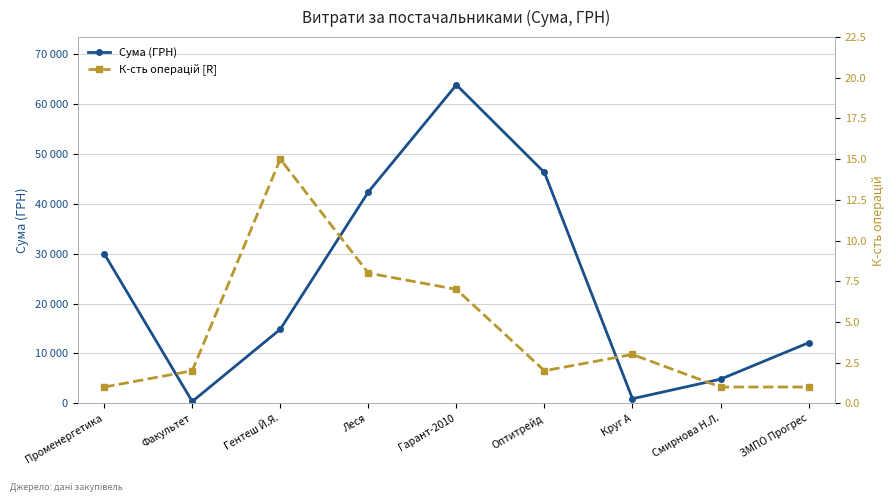

What is the lowest value of the Сума (ГРН) series?

365.0